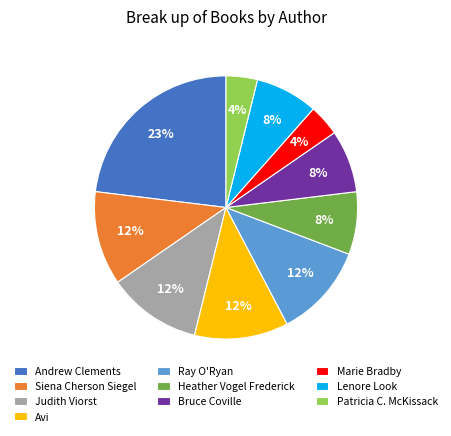

What is the ratio of the value at Heather Vogel Frederick to the value at Judith Viorst?

0.7